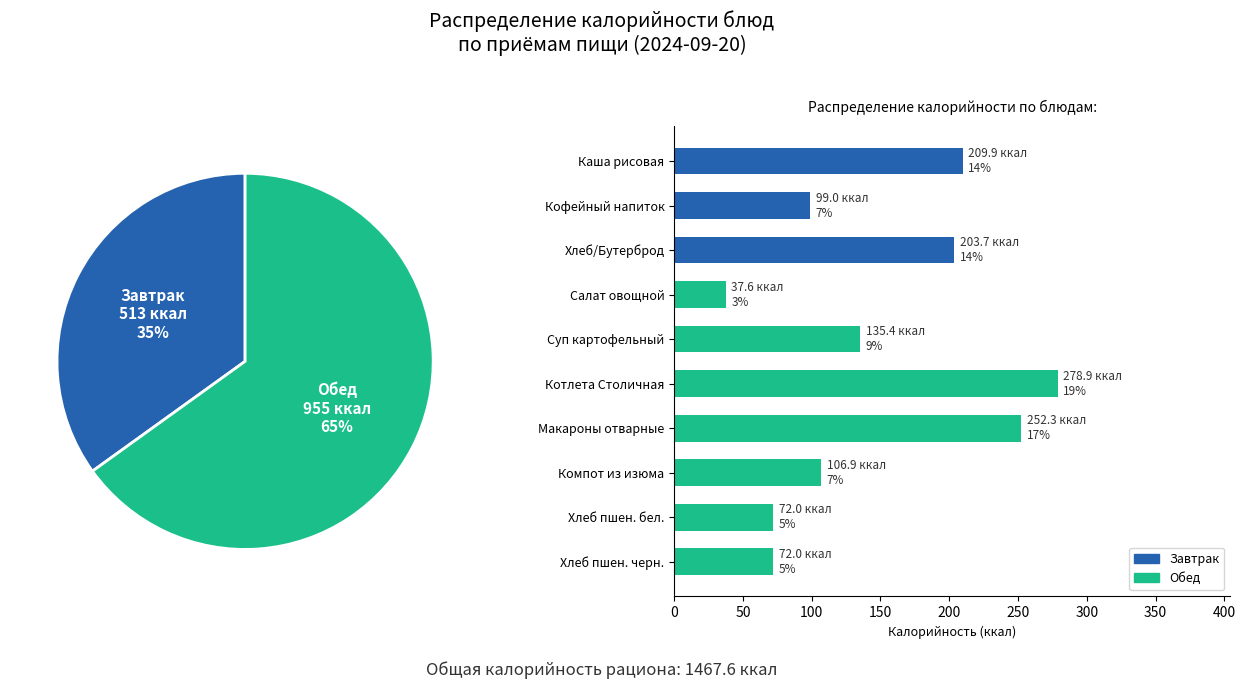

To the nearest percent, what portion does Салат овощной represent?

3%